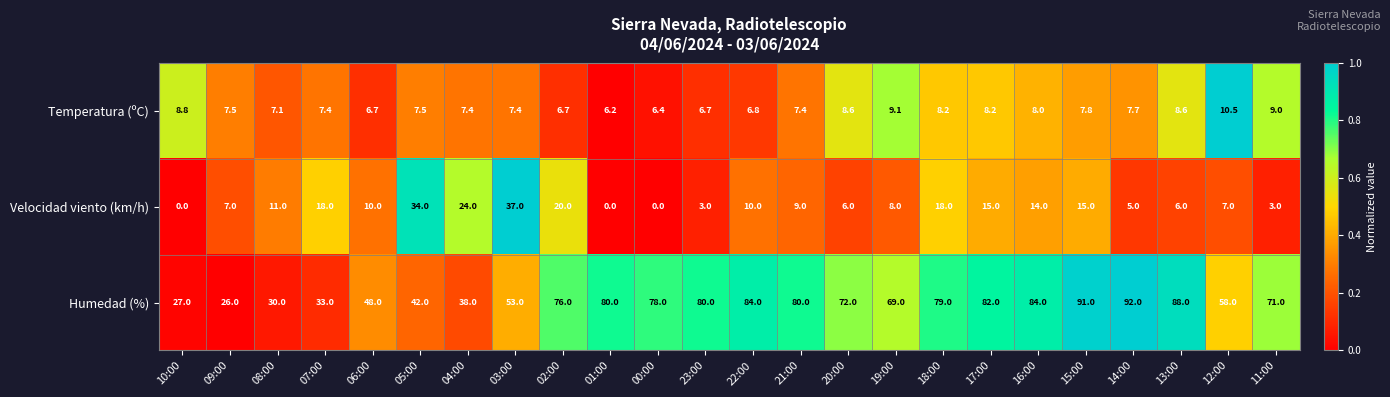

What is the total value across all series at 07:00?

58.4